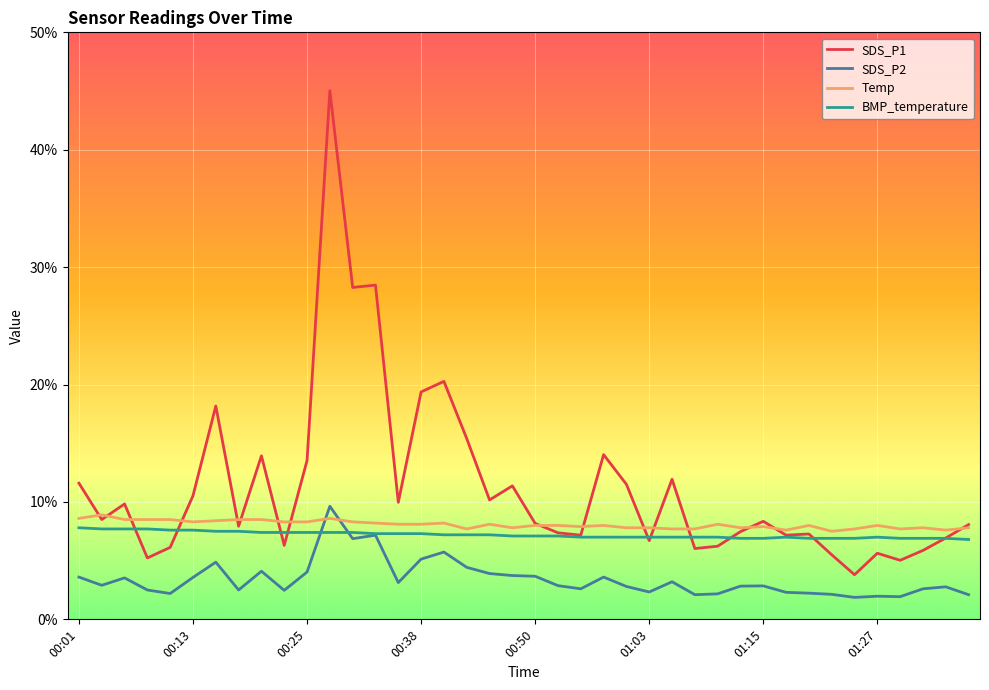

What is the sum of all SDS_P1 values?

450.2